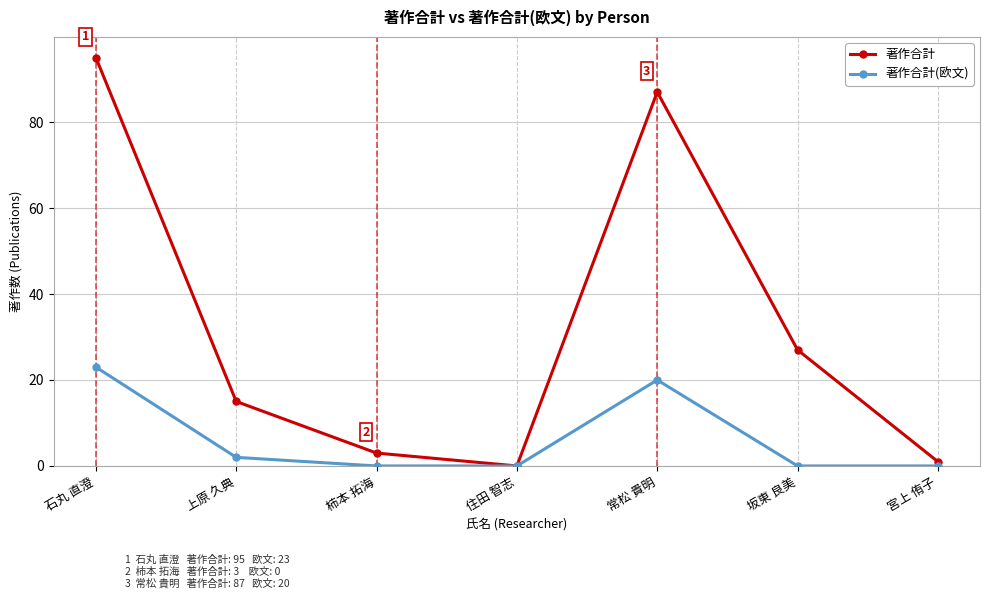

The value of 著作合計(欧文) at 石丸 直澄 is 23. True or false?

True